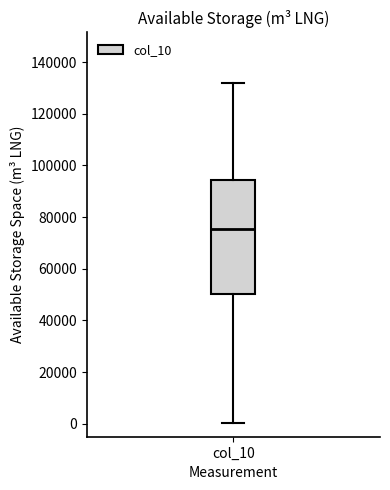

Transcribe this box plot: give where the median line is, the range the box spans, and where the two whiskers end, as read against the y-axis. The values are not printed on the chart, so give them approximately, as read against the axis.

median 76000, box 50000 to 94000, whiskers 0 to 132000